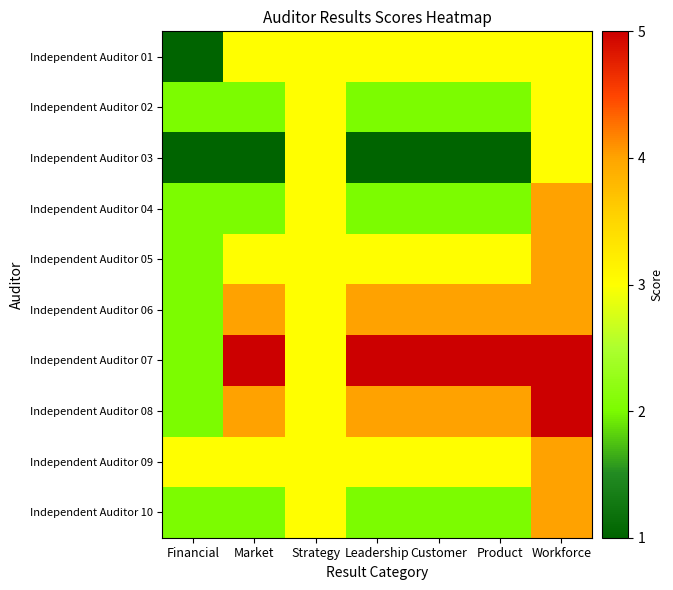

Reading left to right, list all the values displayed in this chart.

Independent Auditor 01: Financial=1	Market=3	Strategy=3	Leadership=3	Customer=3	Product=3	Workforce=3
Independent Auditor 02: Financial=2	Market=2	Strategy=3	Leadership=2	Customer=2	Product=2	Workforce=3
Independent Auditor 03: Financial=1	Market=1	Strategy=3	Leadership=1	Customer=1	Product=1	Workforce=3
Independent Auditor 04: Financial=2	Market=2	Strategy=3	Leadership=2	Customer=2	Product=2	Workforce=4
Independent Auditor 05: Financial=2	Market=3	Strategy=3	Leadership=3	Customer=3	Product=3	Workforce=4
Independent Auditor 06: Financial=2	Market=4	Strategy=3	Leadership=4	Customer=4	Product=4	Workforce=4
Independent Auditor 07: Financial=2	Market=5	Strategy=3	Leadership=5	Customer=5	Product=5	Workforce=5
Independent Auditor 08: Financial=2	Market=4	Strategy=3	Leadership=4	Customer=4	Product=4	Workforce=5
Independent Auditor 09: Financial=3	Market=3	Strategy=3	Leadership=3	Customer=3	Product=3	Workforce=4
Independent Auditor 10: Financial=2	Market=2	Strategy=3	Leadership=2	Customer=2	Product=2	Workforce=4